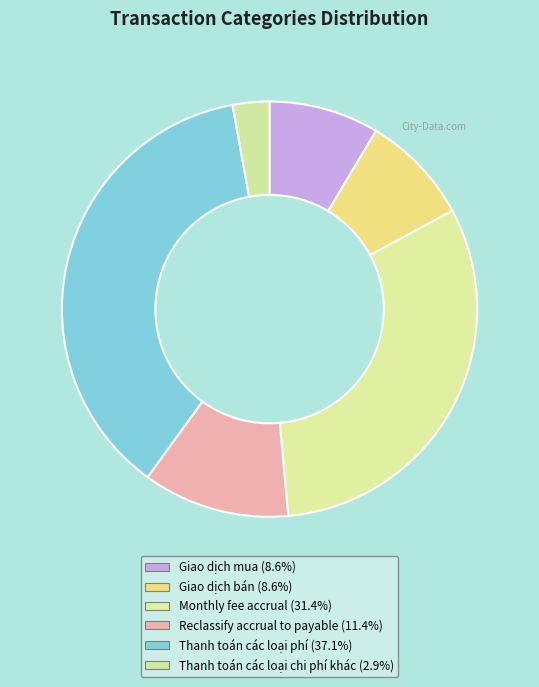

How many segments does this pie chart have?

6